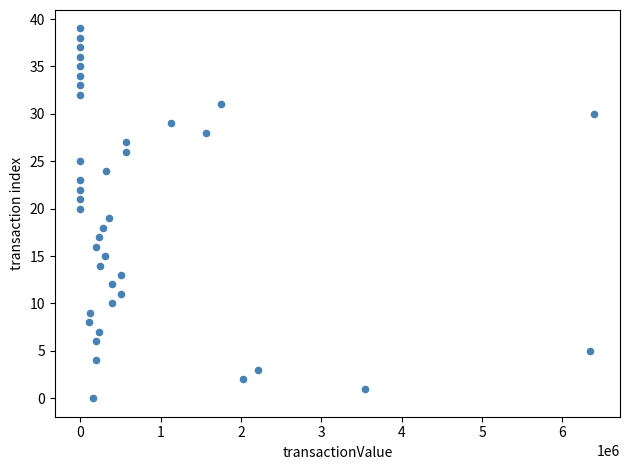

What is the range of Y values (max minus min)?

39